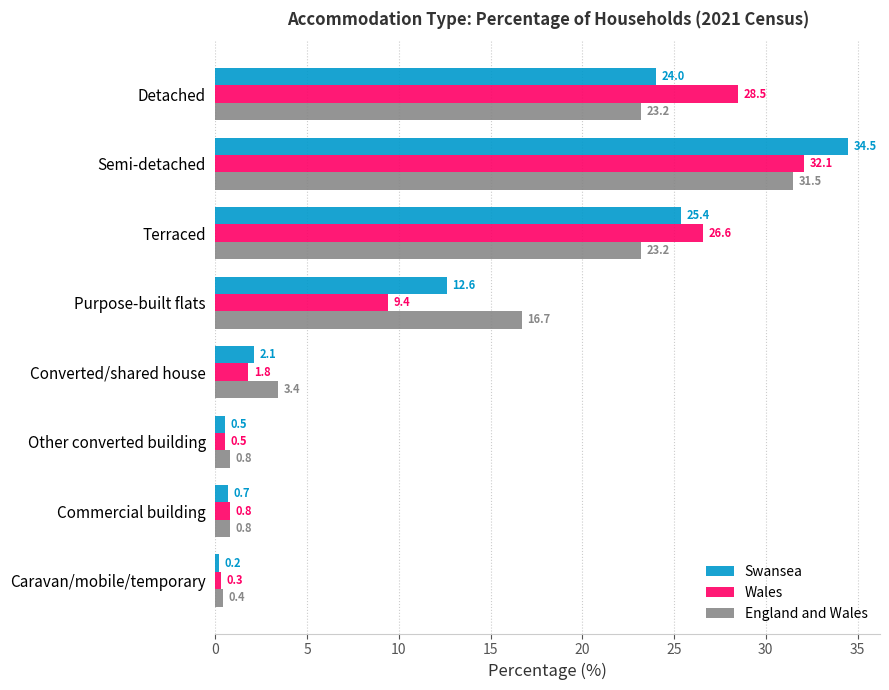

True or false: Wales has a value of 0.3 at Caravan/mobile/temporary.

True